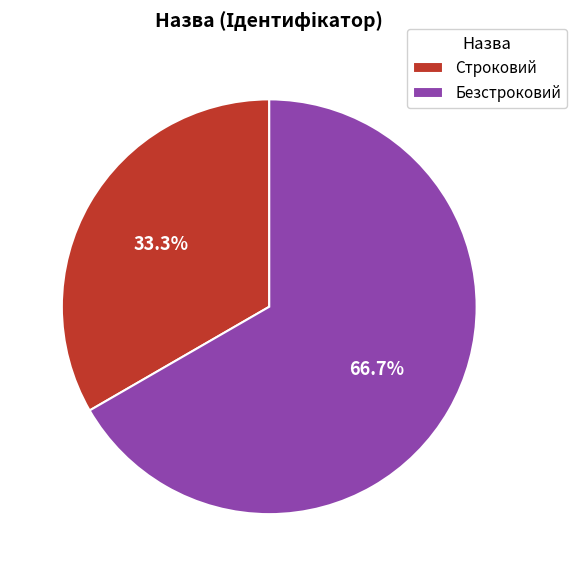

What is the ratio of the value at Безстроковий to the value at Строковий?

2.0